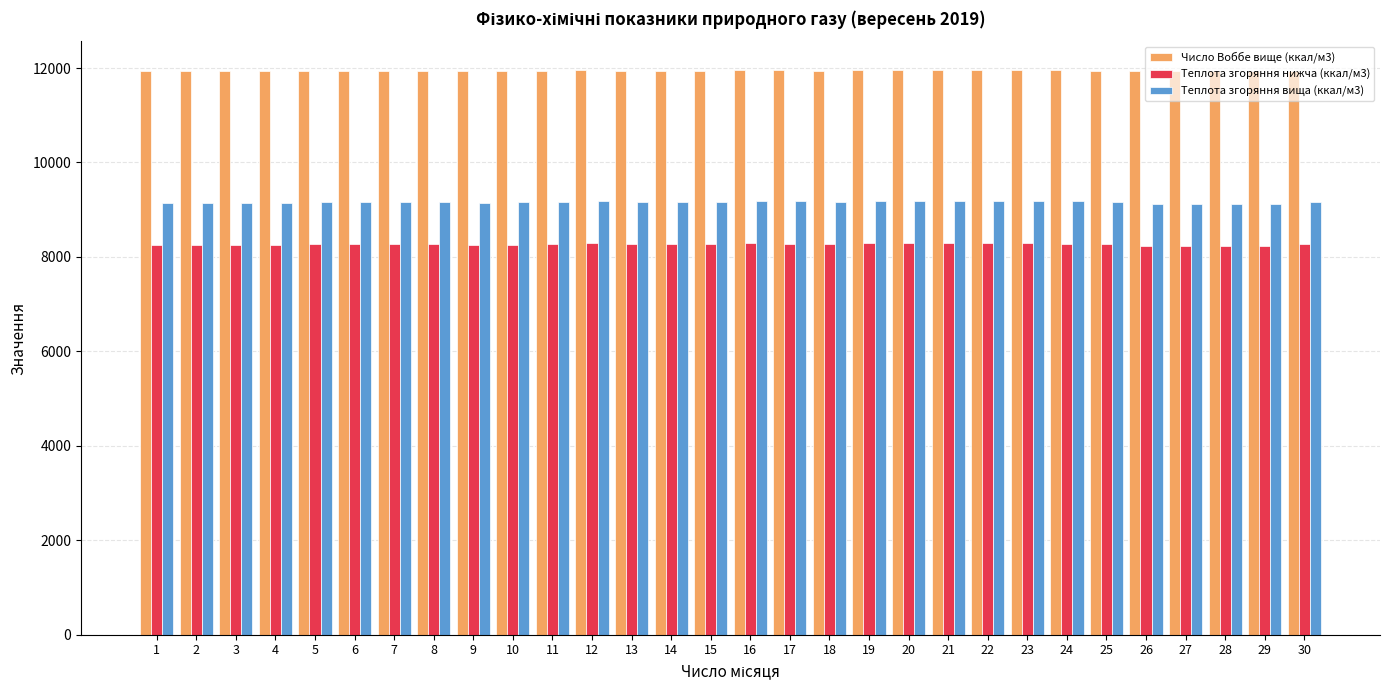

Which series has the largest total across all categories?

Число Воббе вище (ккал/м3)